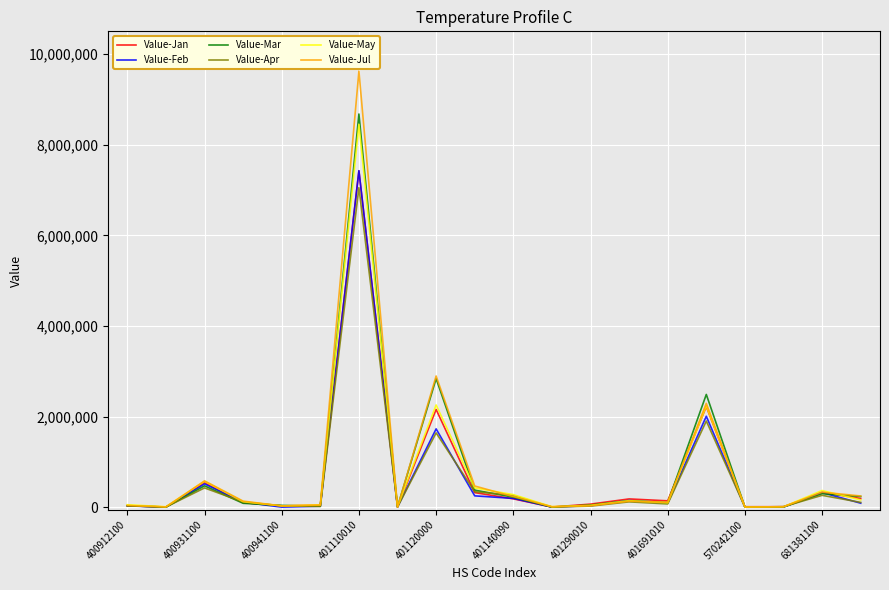

Which series has the largest range (max minus min)?

Value-Jul